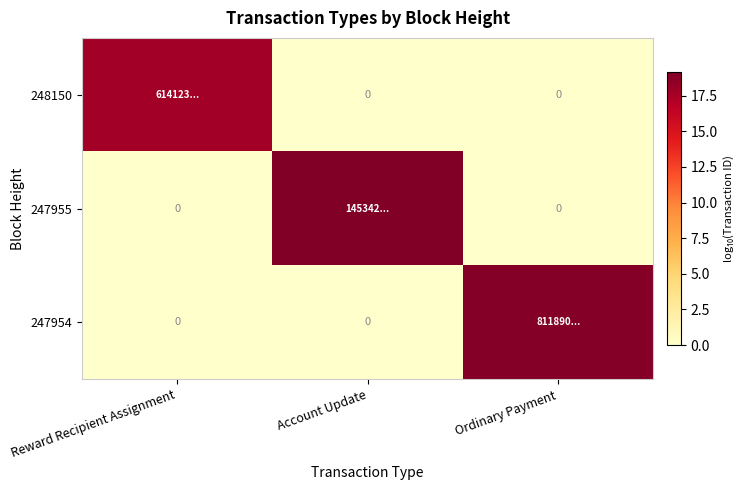

What is the total value across all series at Reward Recipient Assignment?

17.8